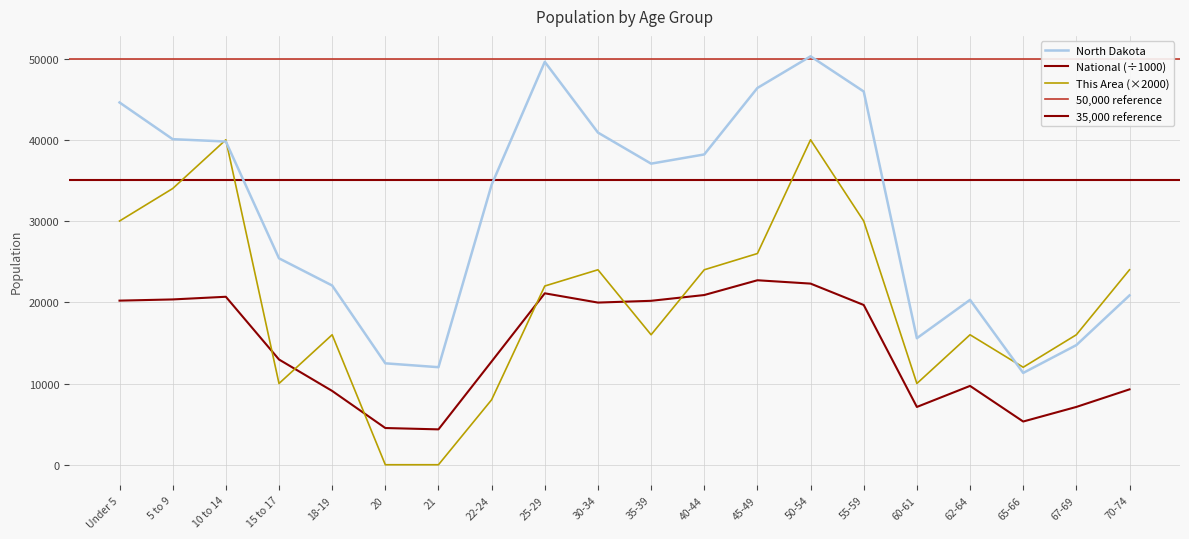

List the series in order of their peak value, highest first.

North Dakota, This Area, National